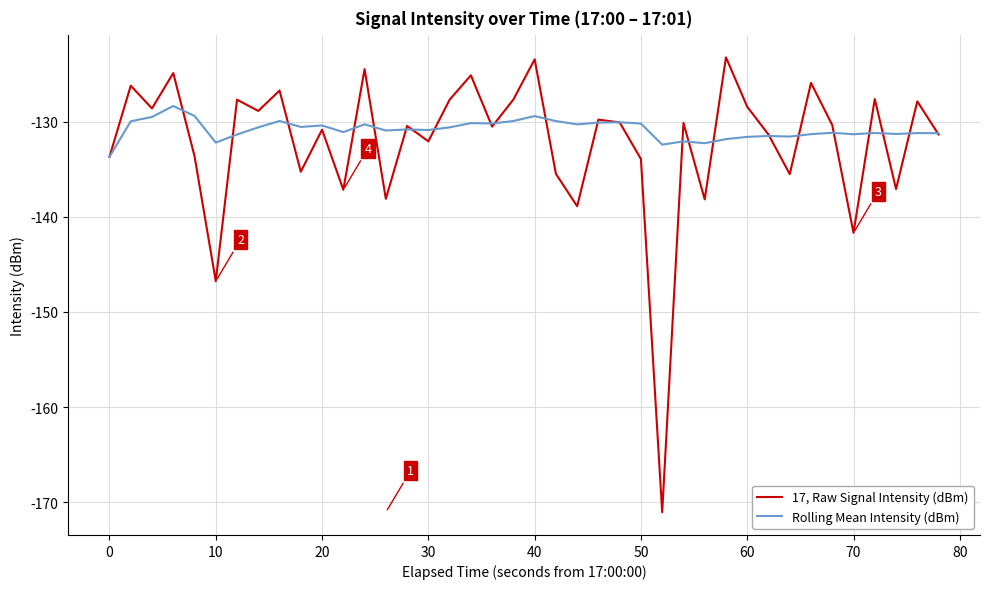

List the series in order of their overall mean, lowest first.

17, Raw Signal Intensity (dBm), Rolling Mean Intensity (dBm)